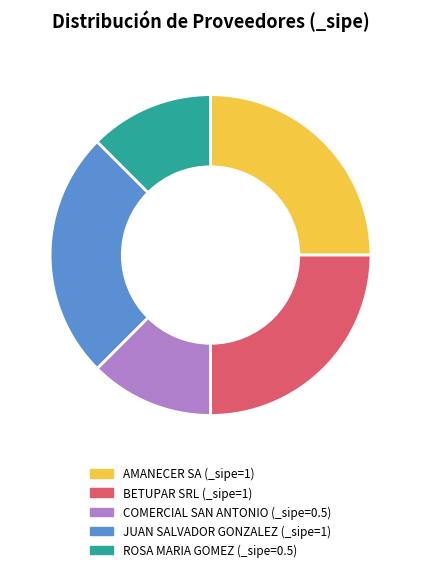

Is there any slice that represents more than half of the pie?

No